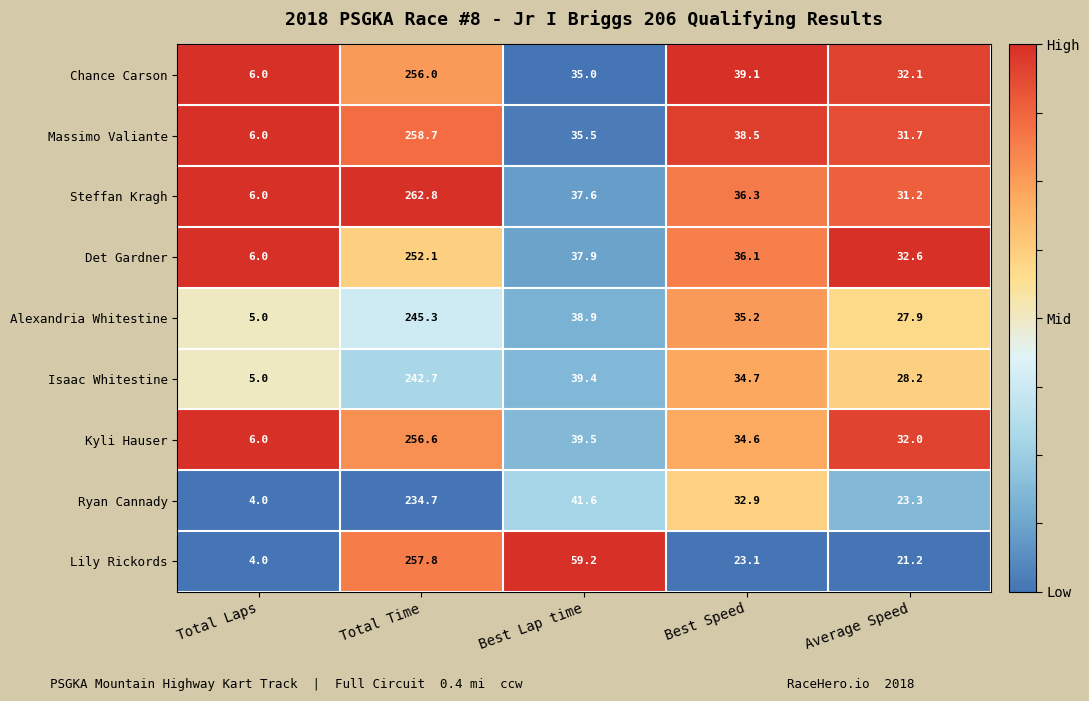

Where does the Ryan Cannady series first go above 32?

Total Time